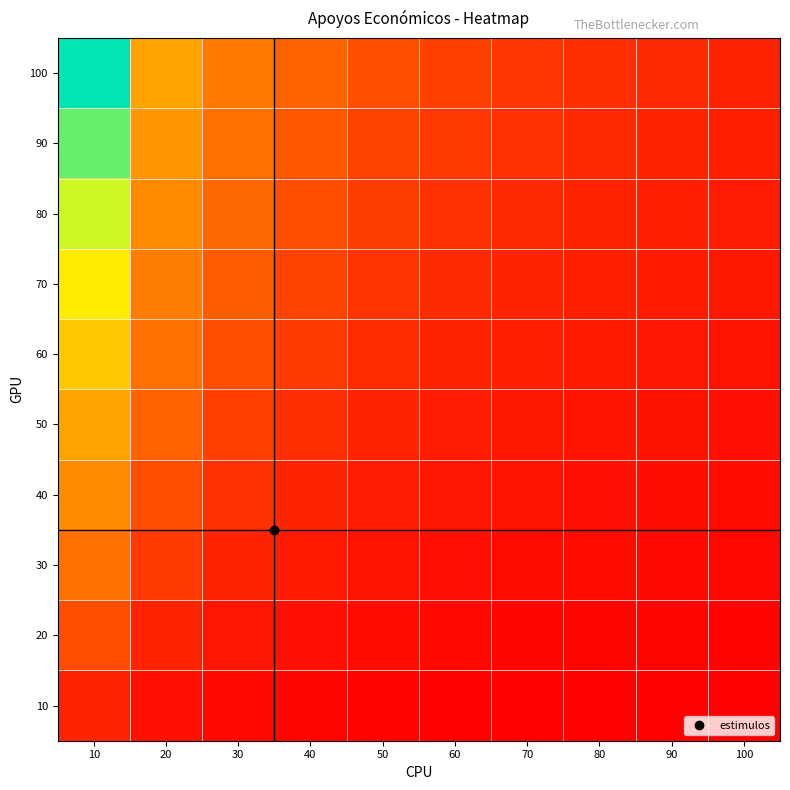

What is the spread (max minus min) of values at 70?

1.3